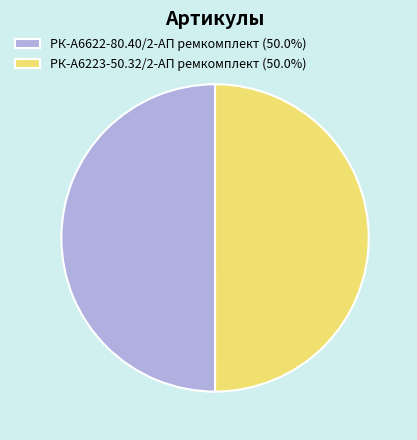

Approximately how many times larger is the value at РК-А6223-50.32/2-АП ремкомплект (50.0%) compared to РК-А6622-80.40/2-АП ремкомплект (50.0%)?

1.0